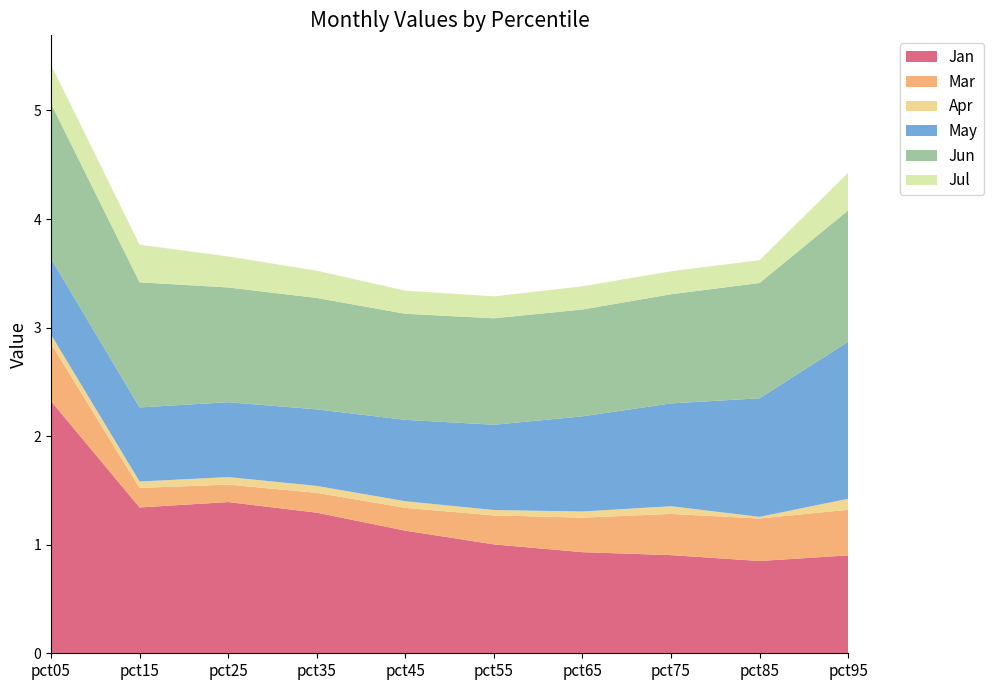

Reading right to left, what are all the values shown in this chart?

Jan: 0.9	0.9	0.9	0.9	1.0	1.1	1.3	1.4	1.3	2.3
Mar: 0.4	0.4	0.4	0.3	0.3	0.2	0.2	0.2	0.2	0.5
Apr: 0.1	0.0	0.1	0.1	0.0	0.1	0.1	0.1	0.1	0.1
May: 1.4	1.1	0.9	0.9	0.8	0.7	0.7	0.7	0.7	0.7
Jun: 1.2	1.1	1.0	1.0	1.0	1.0	1.0	1.1	1.2	1.4
Jul: 0.3	0.2	0.2	0.2	0.2	0.2	0.3	0.3	0.3	0.4